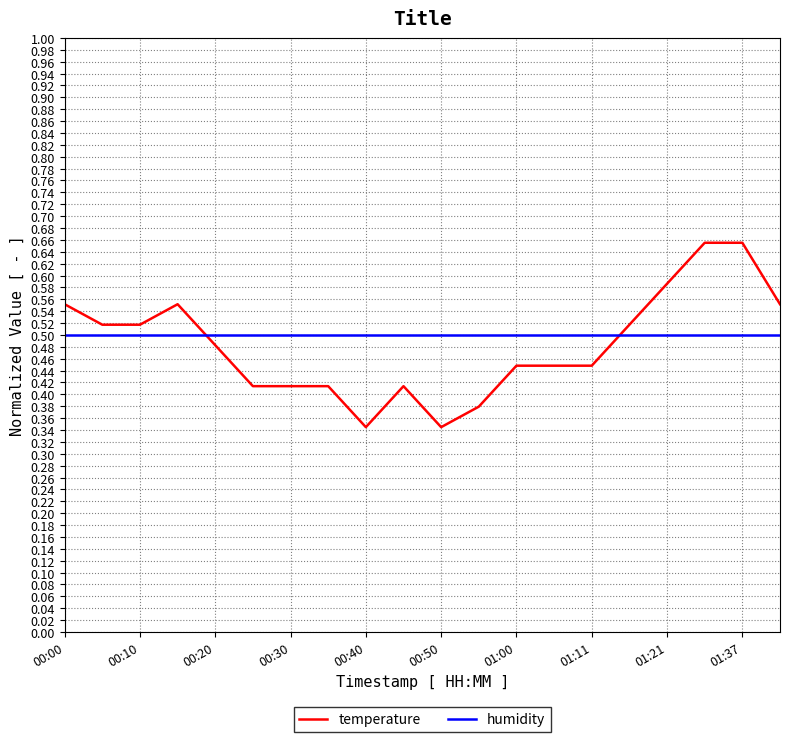

Does the chart have visible grid lines?

Yes